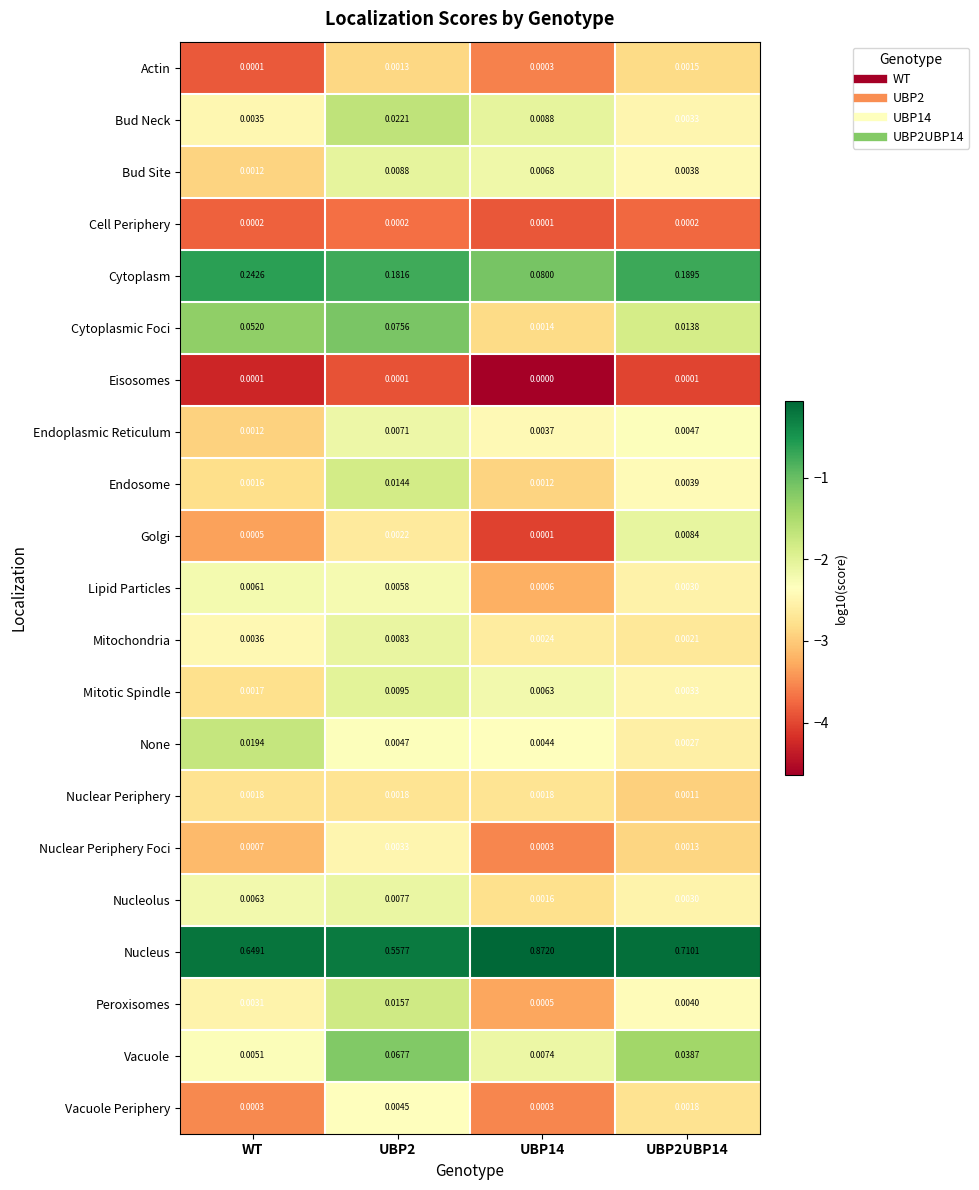

At which label does Endoplasmic Reticulum reach its minimum?

WT